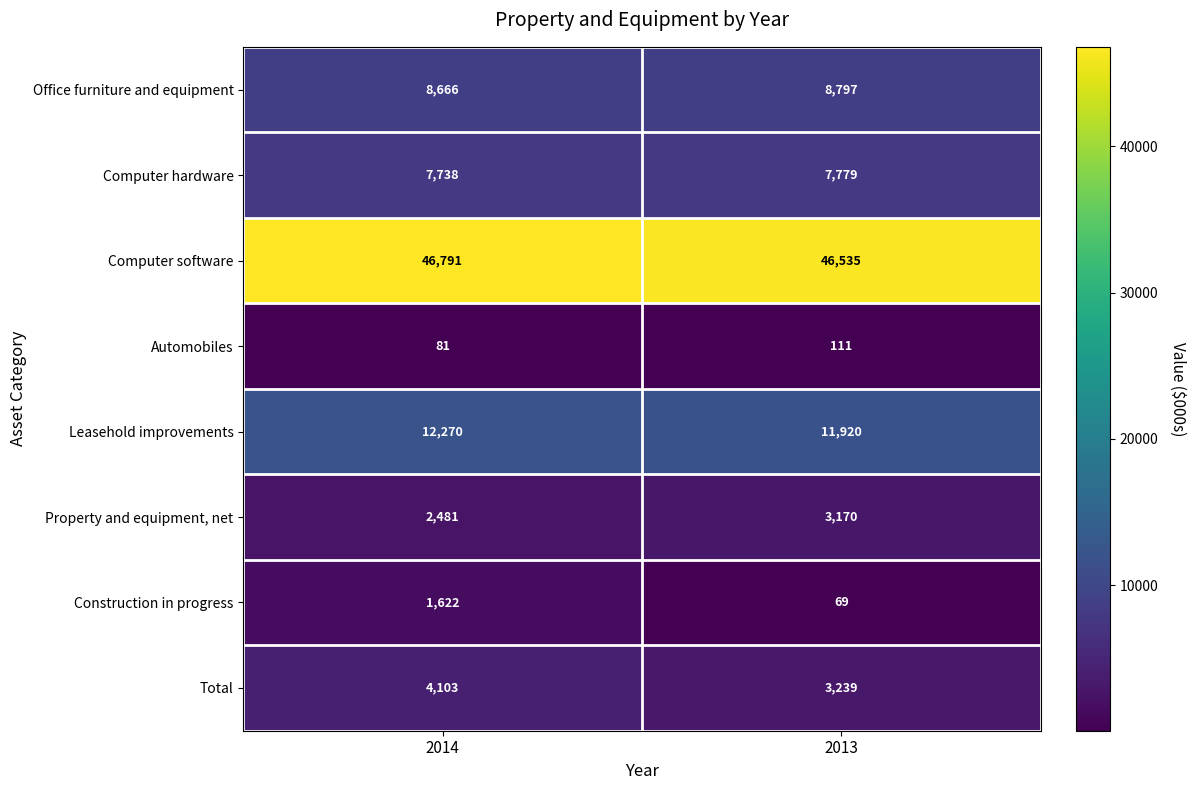

The value of Property and equipment, net at 2013 is 3170. True or false?

True